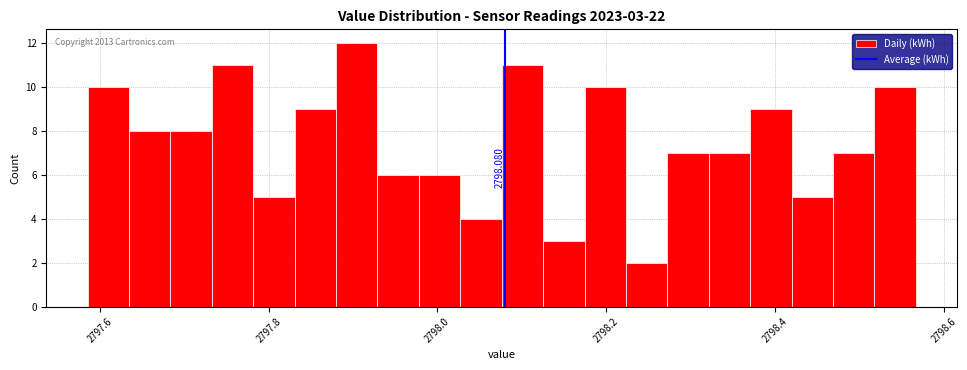

Read against the x-axis, roughly where is the centre of the tallest bar?

2797.90